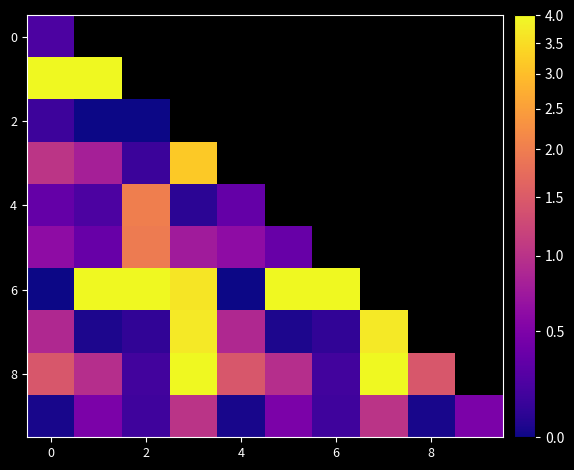

How many positive values does the 8 series have?

9